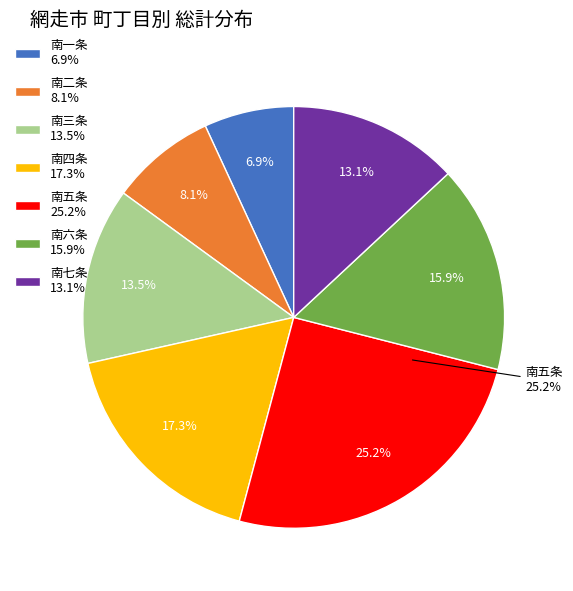

Is 南五条東1丁目 the majority of the pie?

No